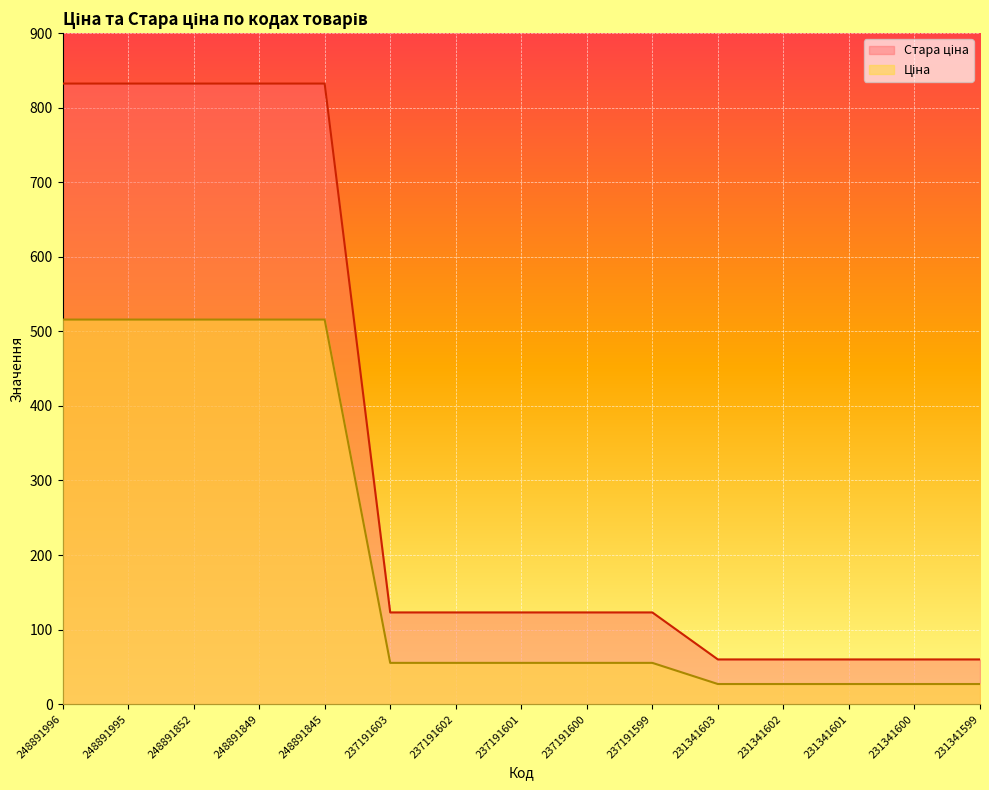

How many lines are shown in the chart?

2